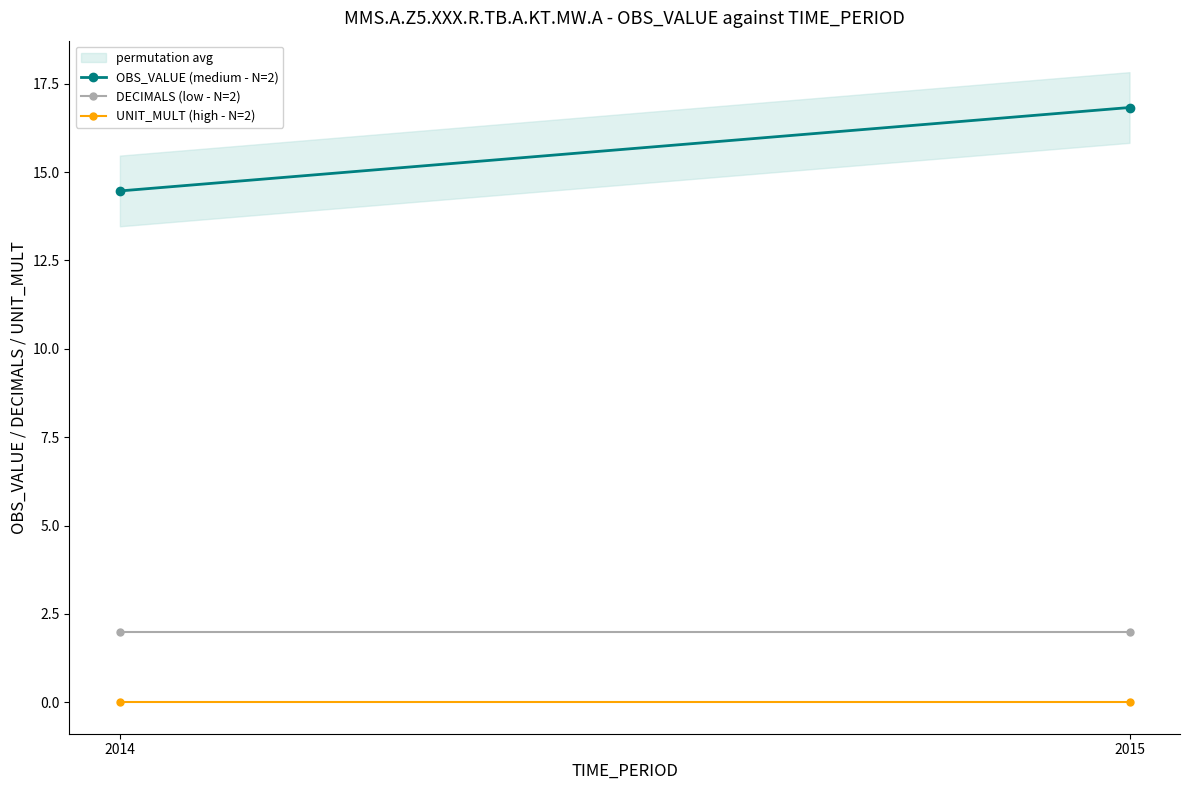

Rank the series at 2015 from highest to lowest value.

OBS_VALUE (medium - N=2), DECIMALS (low - N=2), UNIT_MULT (high - N=2)